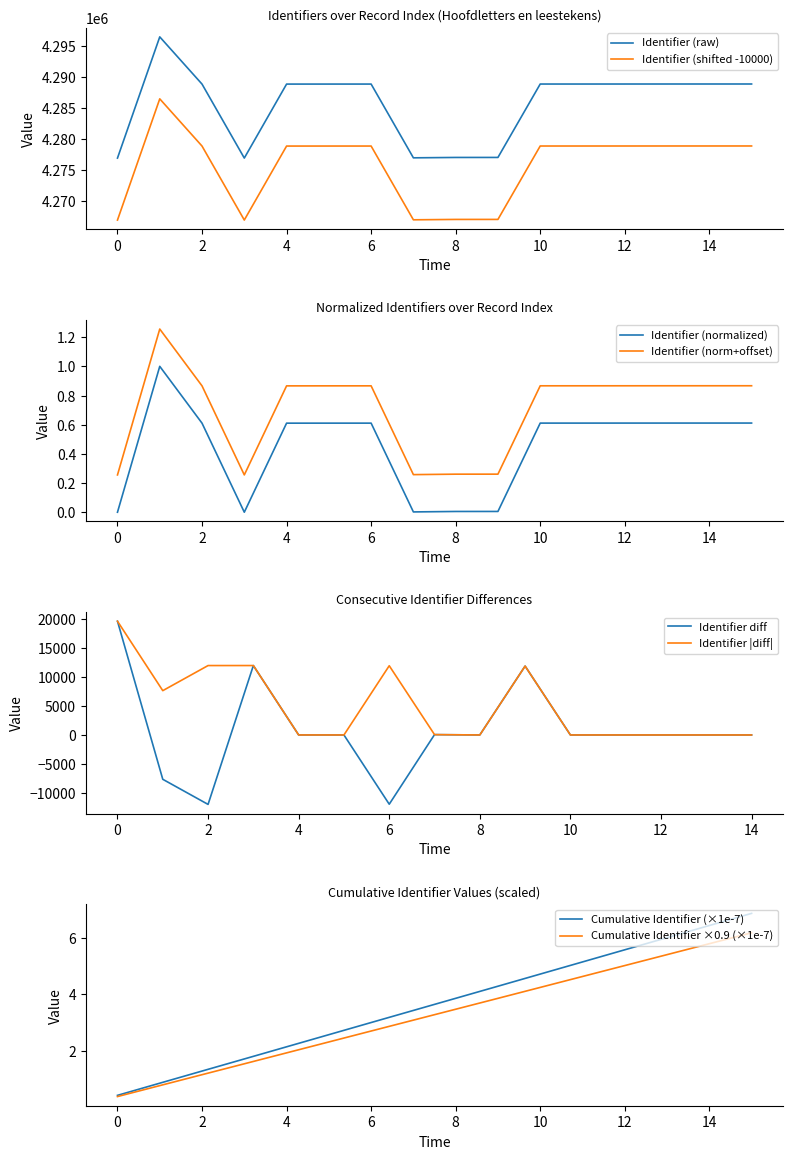

True or false: there are more than 0 points higher than both neighbors.

True